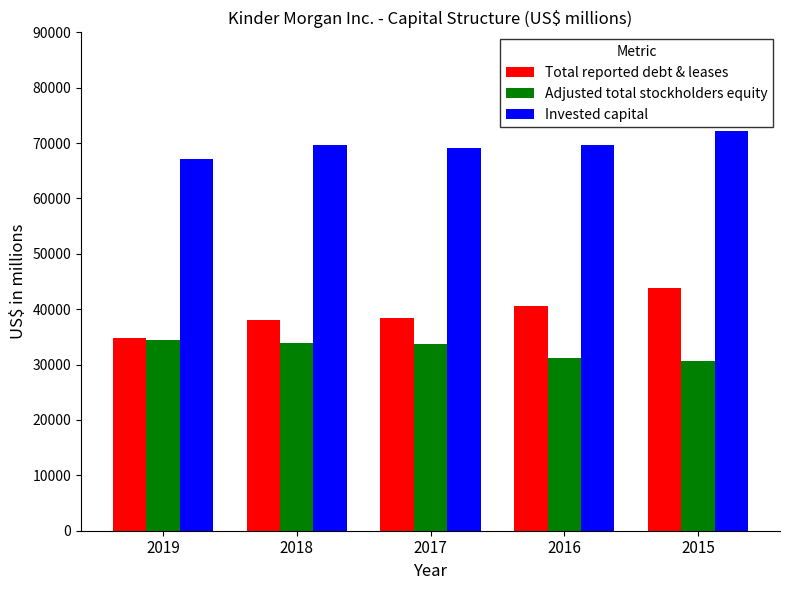

How many bars are there in each group?

3